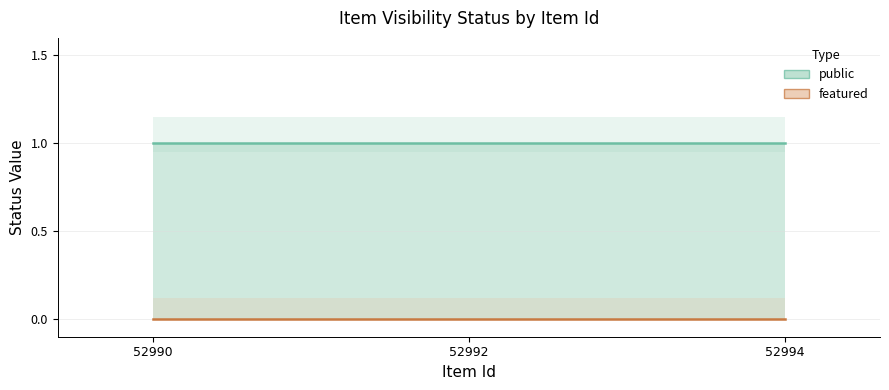

The featured series shows 0 at 52990. True or false?

True